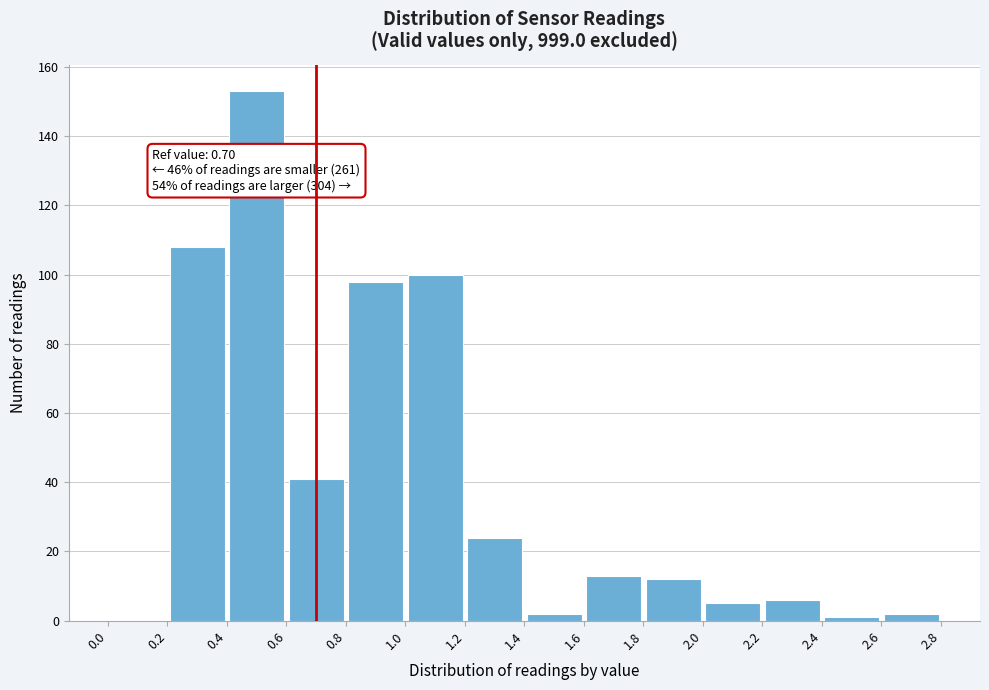

Over which range of the x-axis is the bar tallest?

0.4 to 0.6